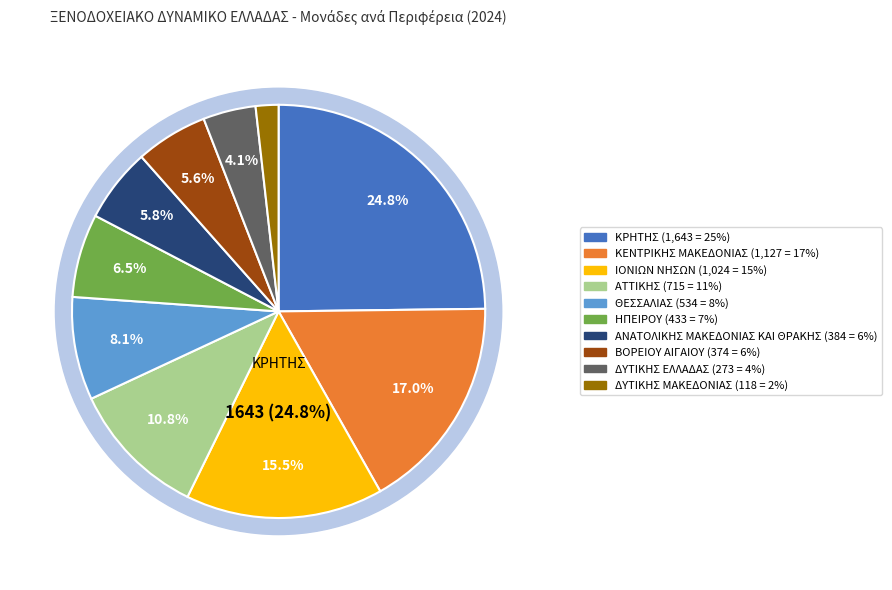

Is it true that ΚΡΗΤΗΣ is 25% of the pie?

True